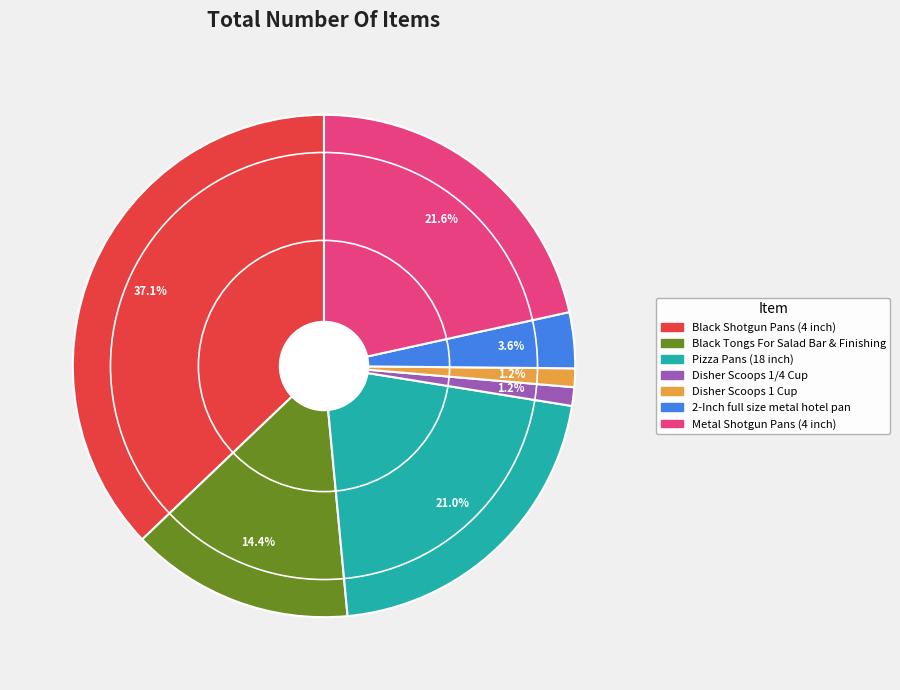

Which has a higher value, Pizza Pans (18 inch) or 2-Inch full size metal hotel pan?

Pizza Pans (18 inch)